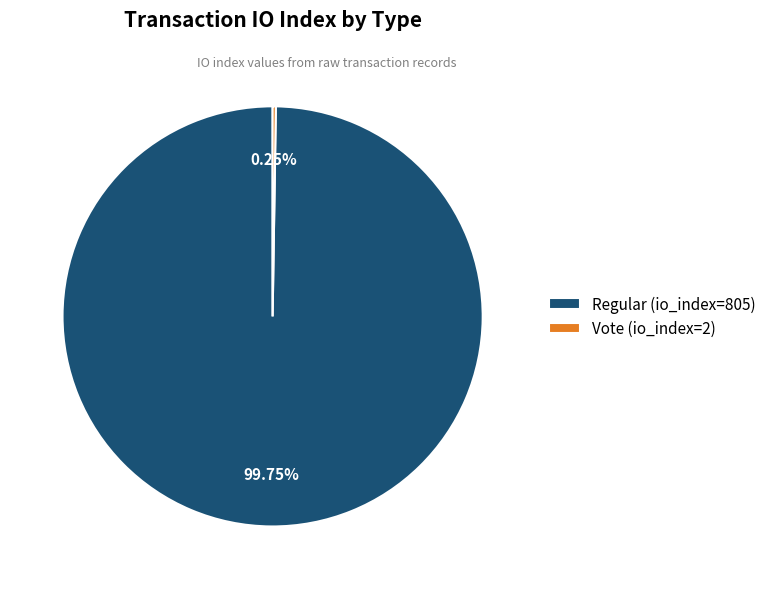

What is the largest slice in the pie chart?

Regular (io_index=805)